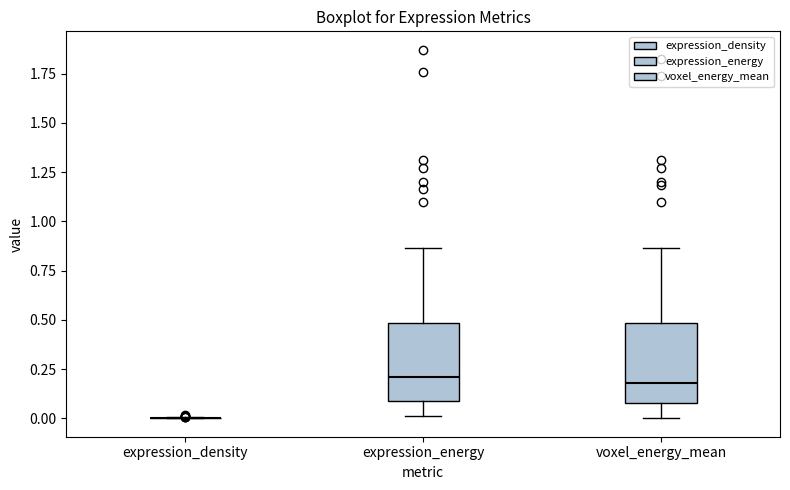

Where does the lower whisker of the box for expression_energy end on the y-axis? The values are not printed on the chart, so give them approximately, as read against the axis.

0.00